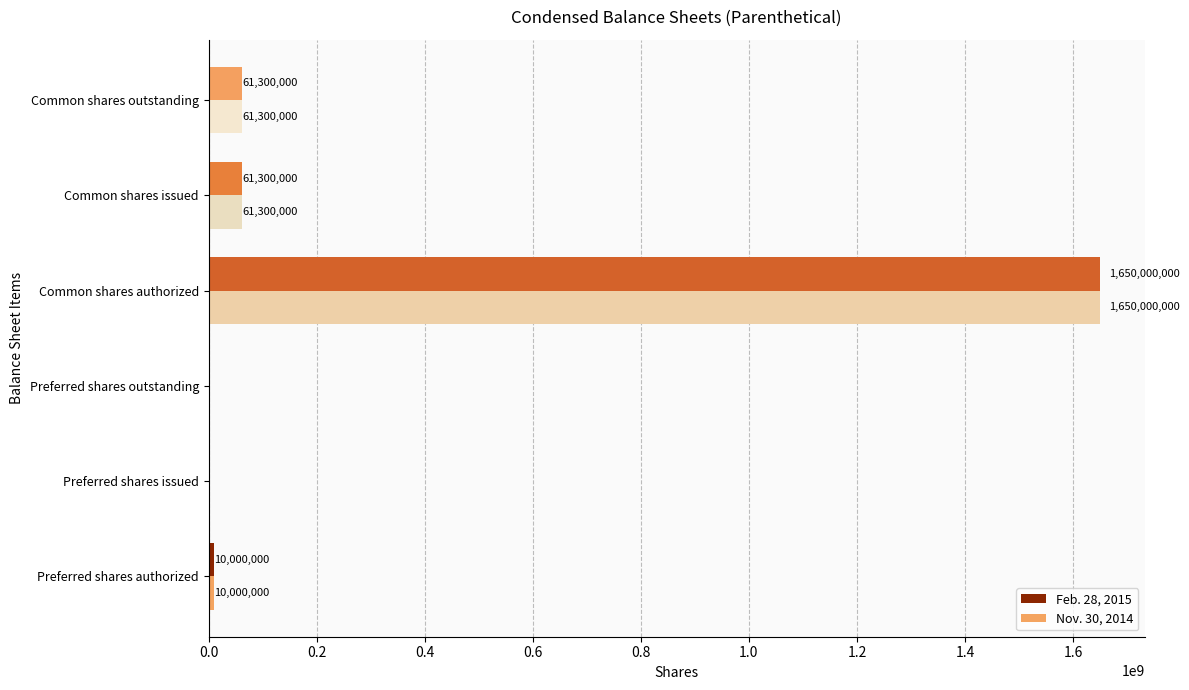

What is the sum of all Nov. 30, 2014 values?

1782600000